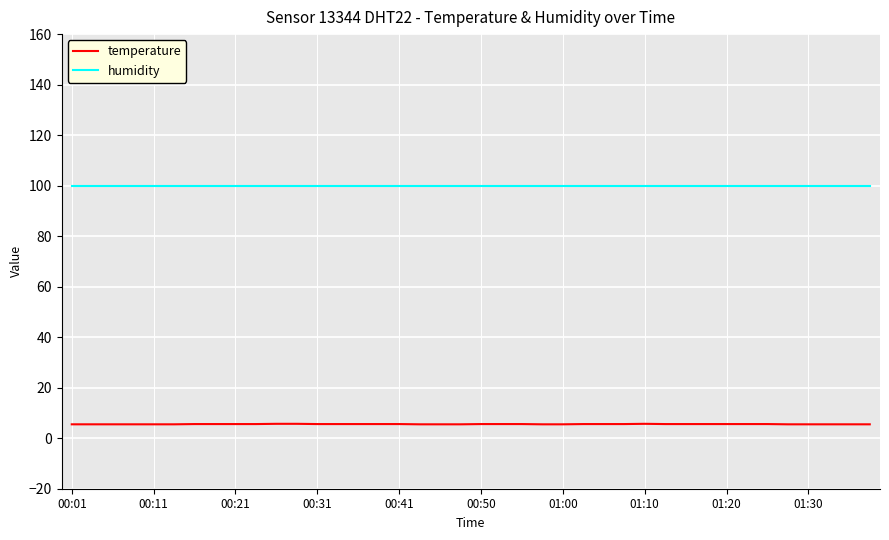

Which series has the largest range (max minus min)?

temperature